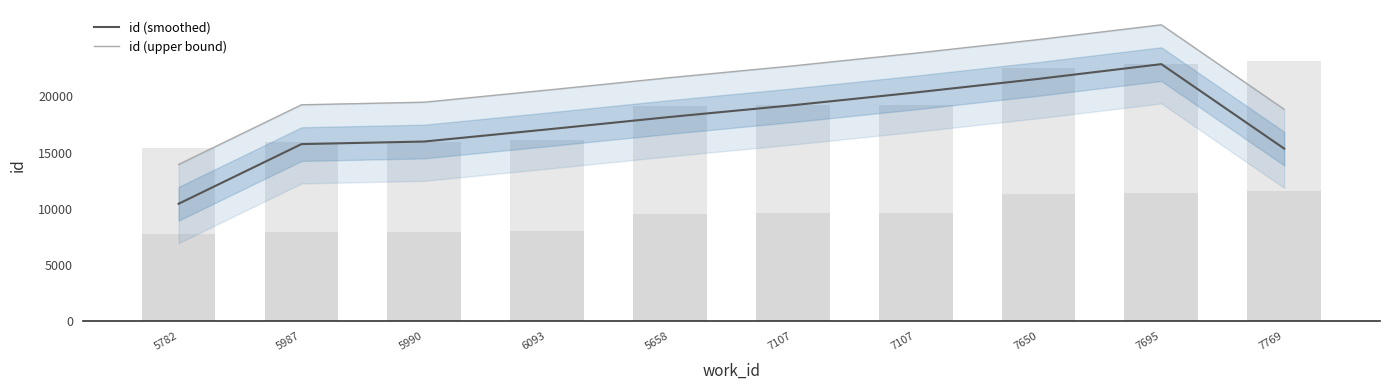

Which category has the highest value across all series?

7695